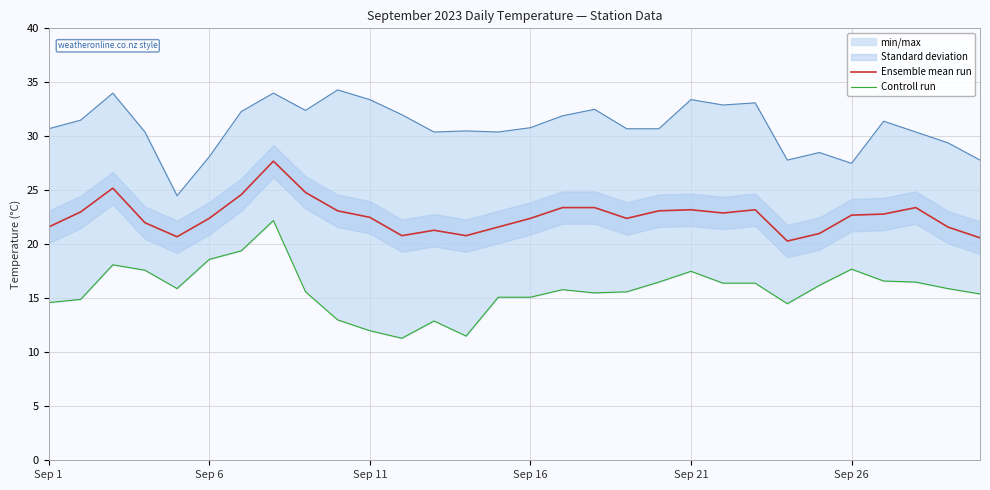

What is the minimum value for Ensemble mean run?

20.3